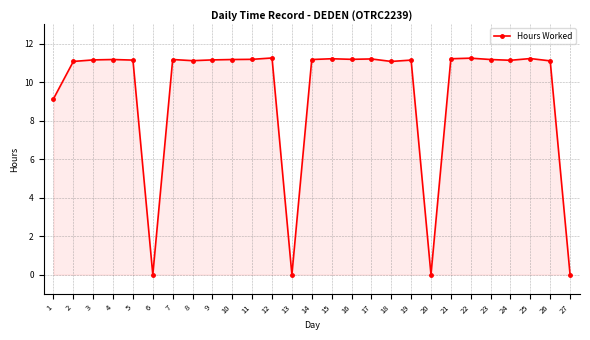

What is the difference between the second highest and second lowest values?

11.2